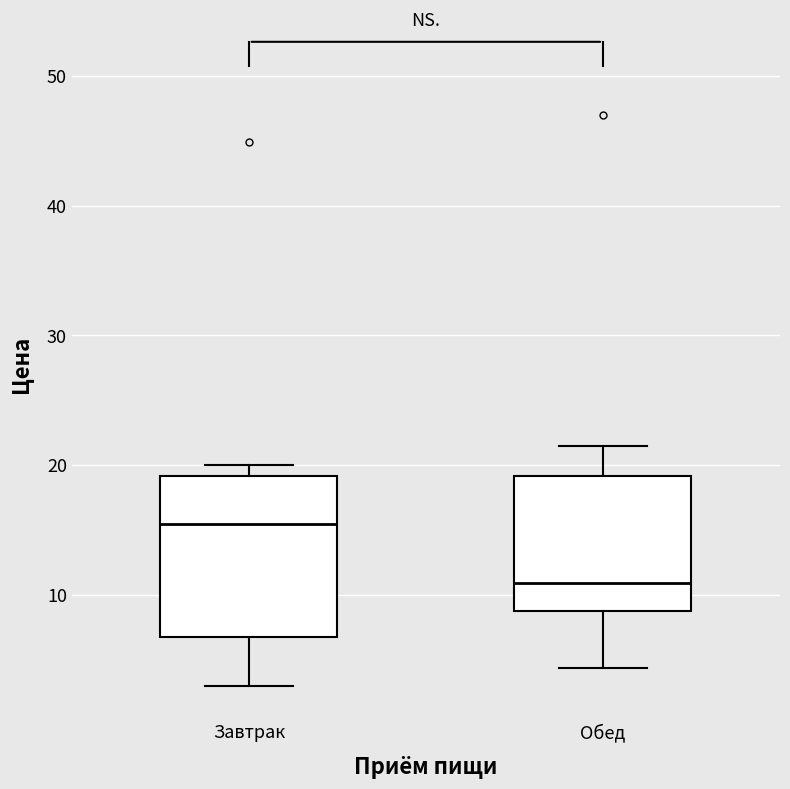

Comparing the boxes themselves (not the whiskers), which one is the tallest?

Завтрак